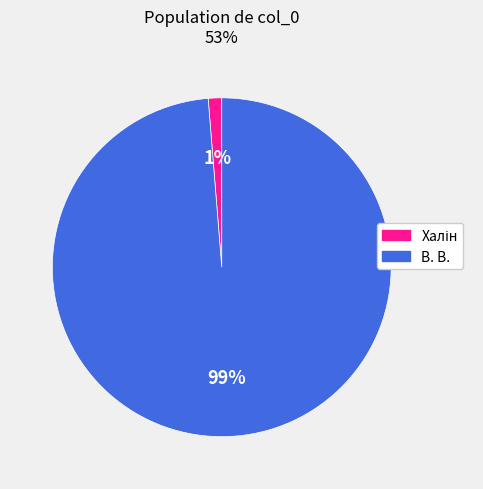

What is the majority slice?

В. В.